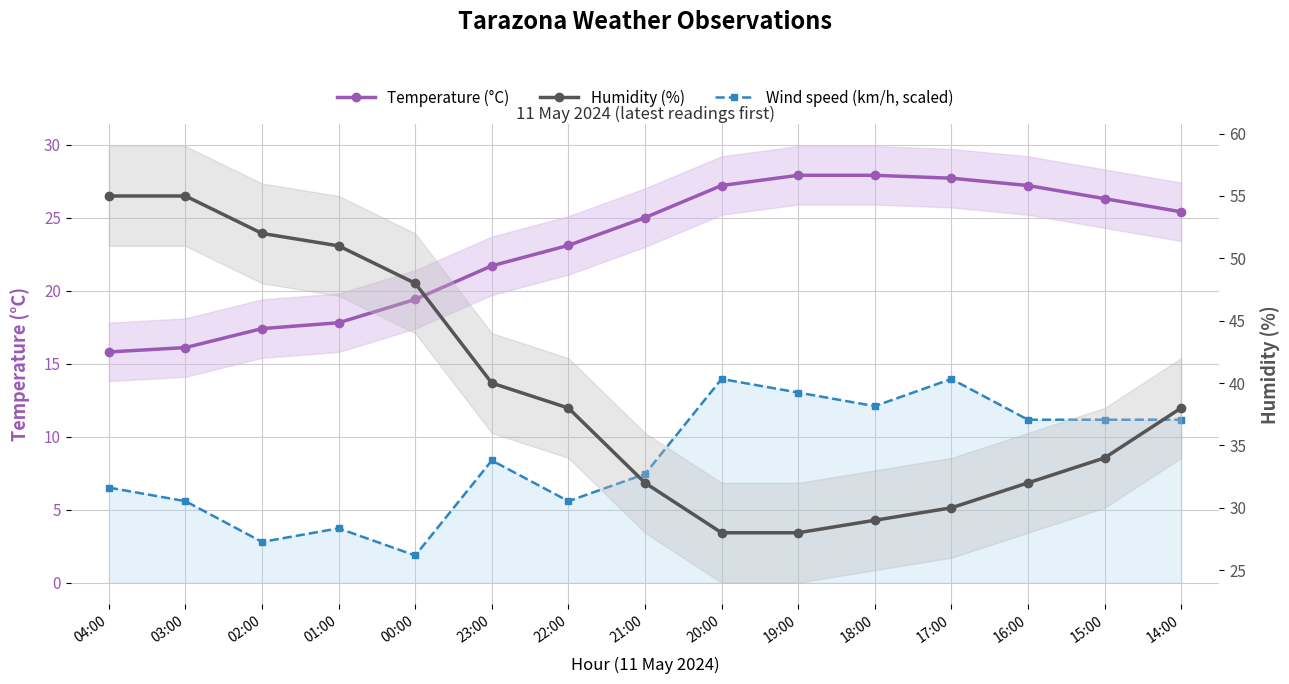

Is the value of Humidity (%) at 02:00 greater than the value of Wind speed (km/h, scaled) at 22:00?

Yes